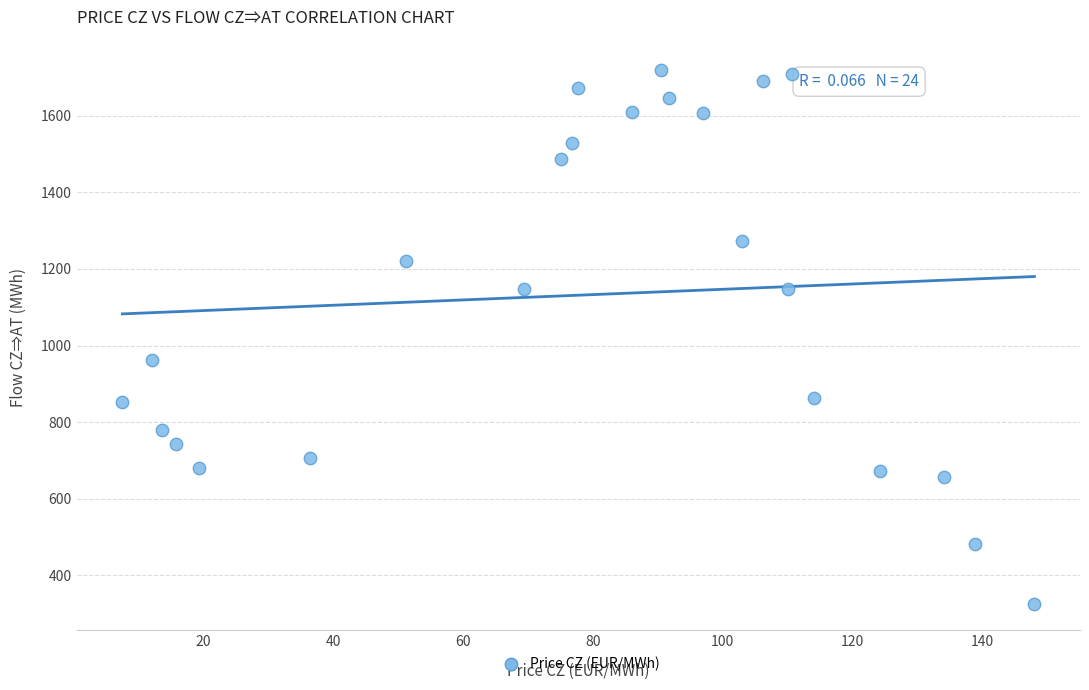

What is the range of X values (max minus min)?

140.6